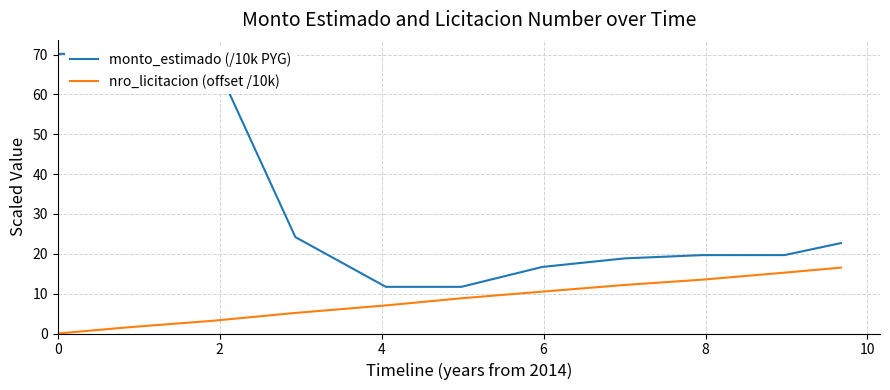

What is the maximum value shown in the chart?

70.2